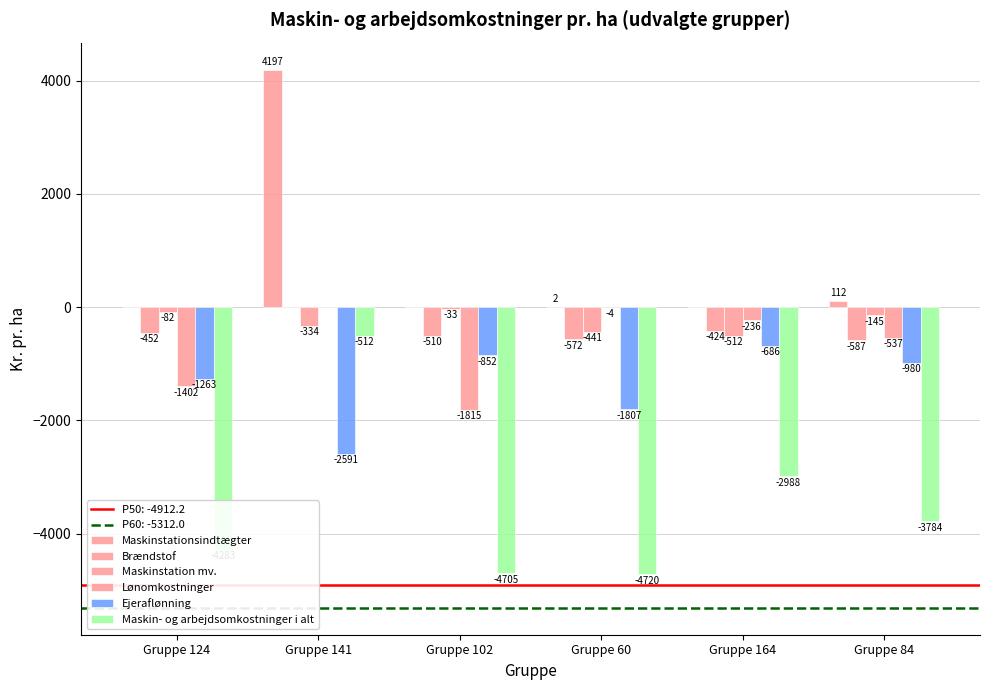

How many data points in Maskin- og arbejdsomkostninger i alt are above -3784?

2